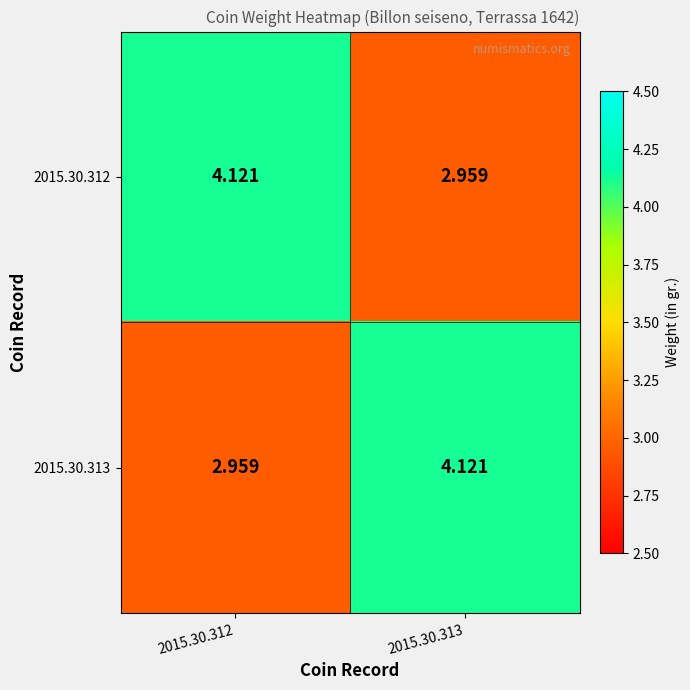

Between 2015.30.313 and 2015.30.312, which is larger?

2015.30.312